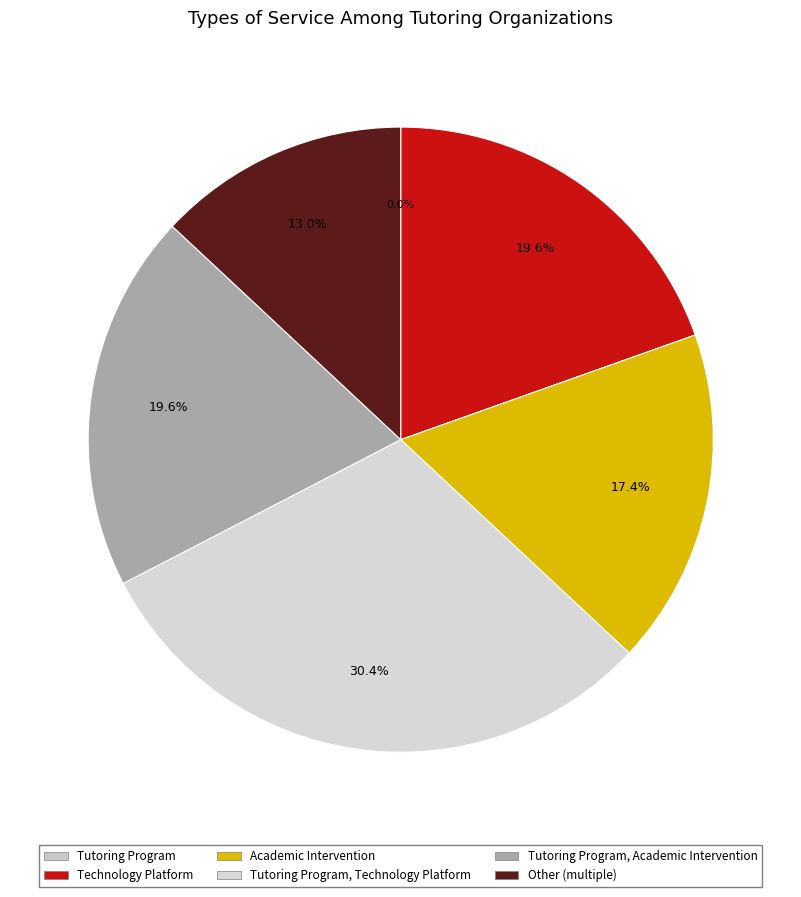

How many slices are in this pie chart?

6